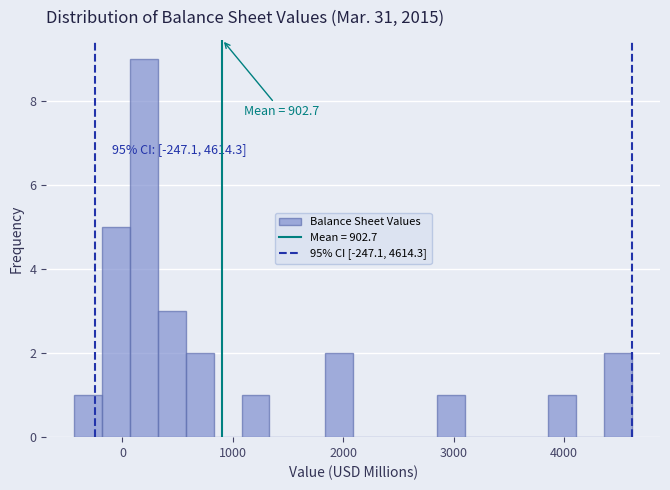

Around what value on the x-axis is the tallest bar? Give the approximate position of its centre, as read against the axis.

200